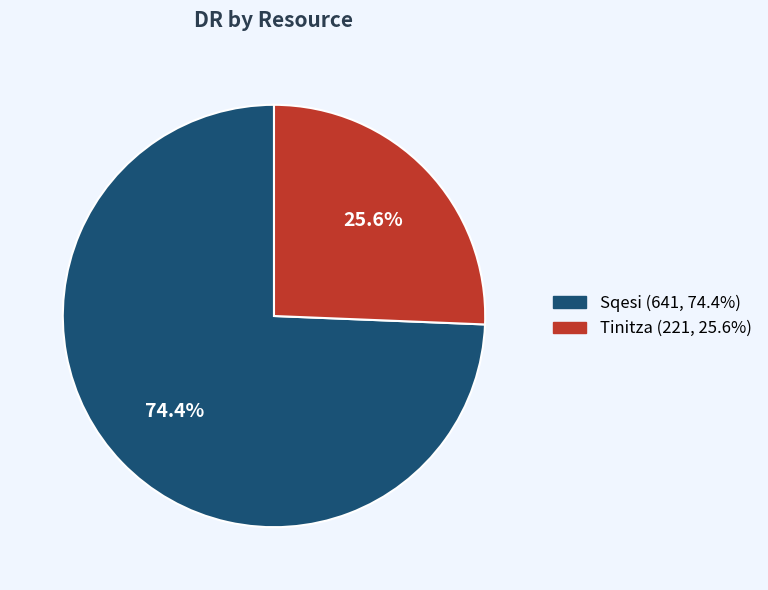

To the nearest percent, what portion does Sqesi represent?

74%